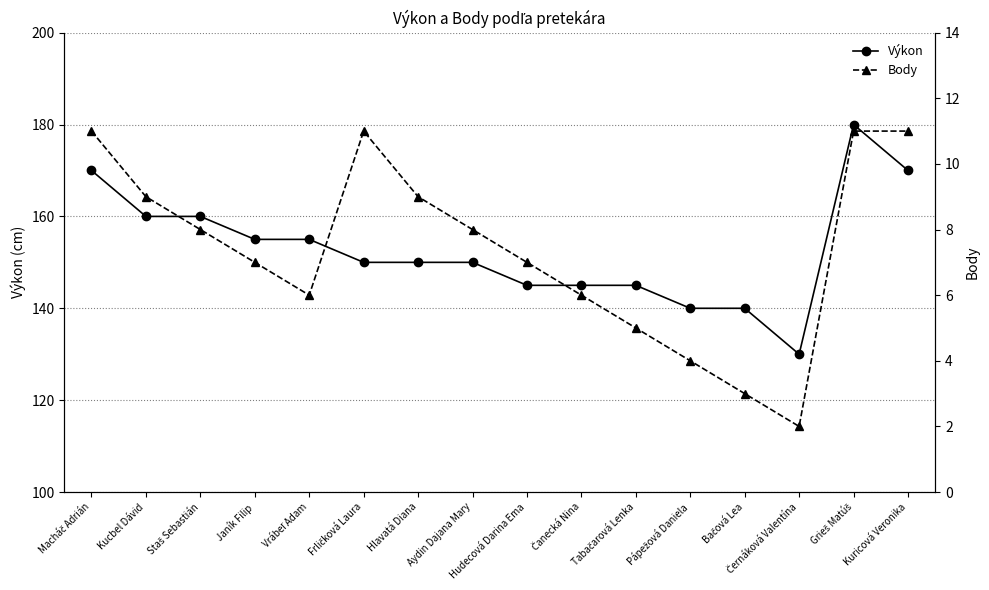

Rank the series at Tabačarová Lenka from highest to lowest value.

Výkon, Body